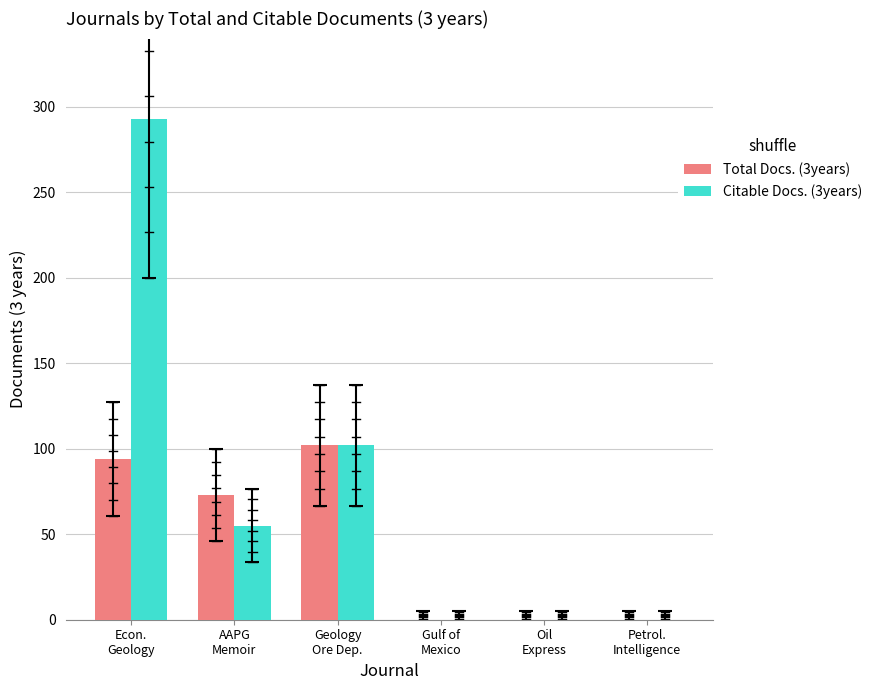

How many categories are shown in the chart?

6